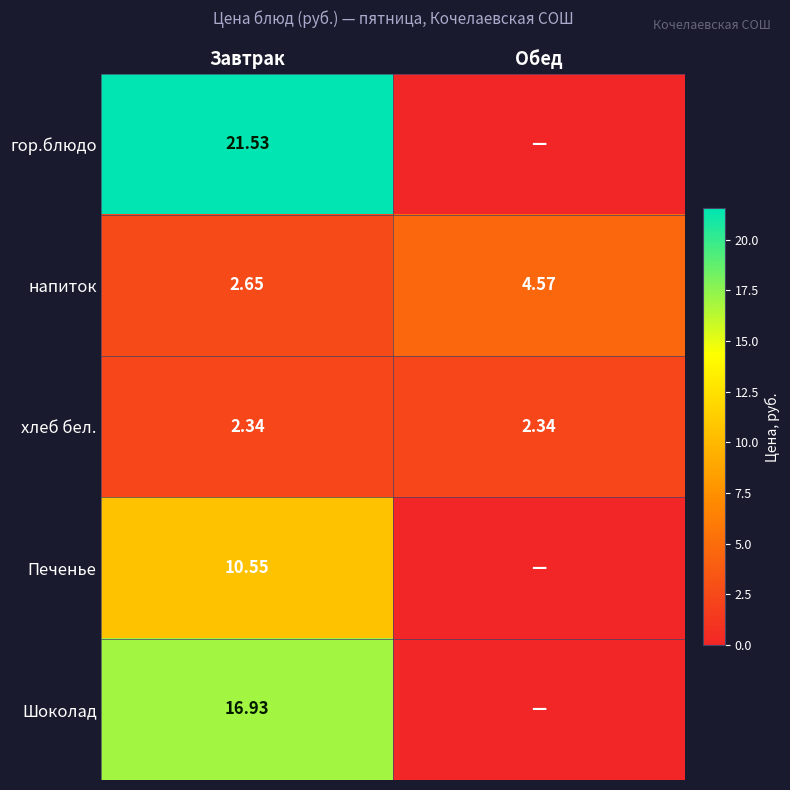

Rank the series at Завтрак from lowest to highest value.

хлеб бел., напиток, Печенье, Шоколад, гор.блюдо